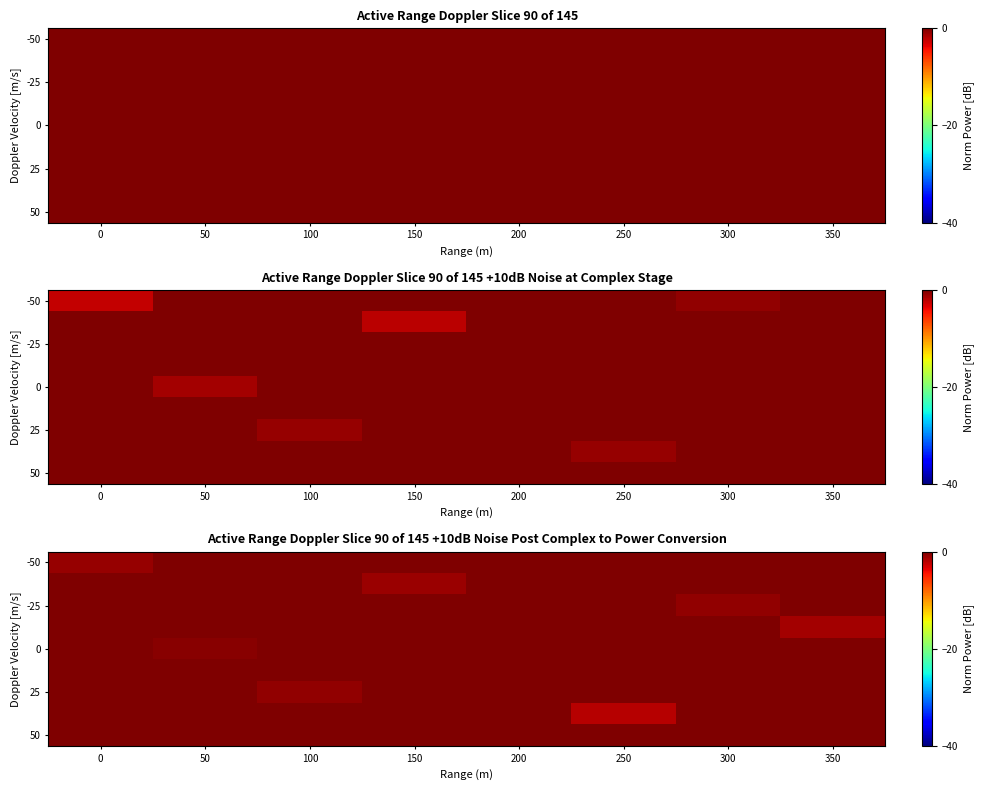

What is the spread (max minus min) of values at 50?

0.5